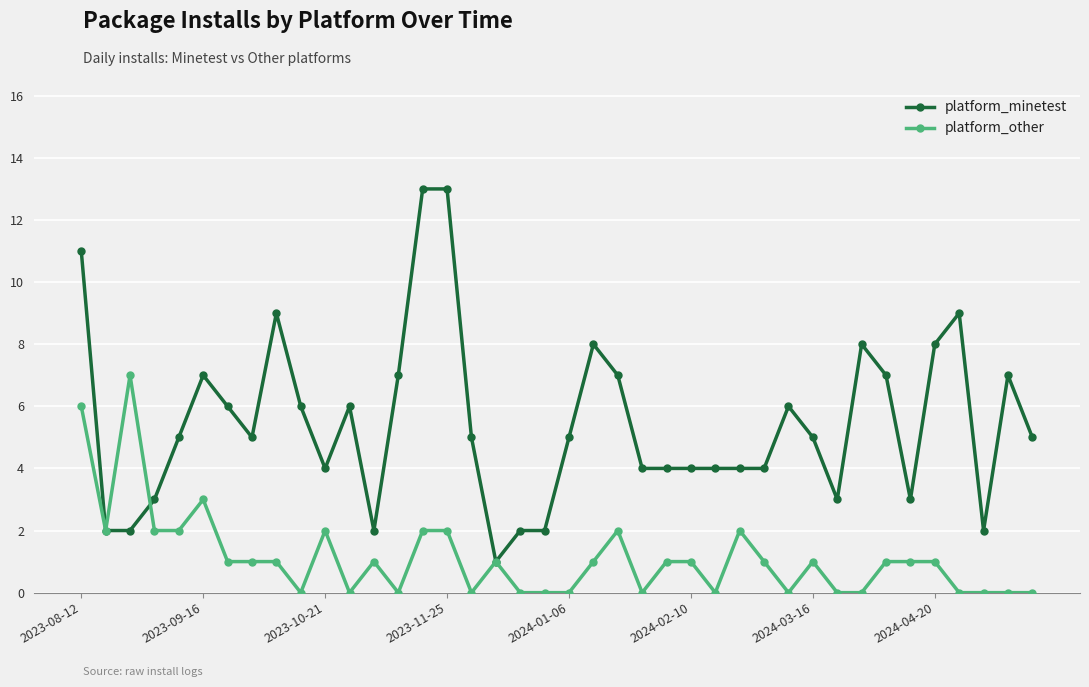

True or false: platform_minetest has more than 0 interior local peaks.

True